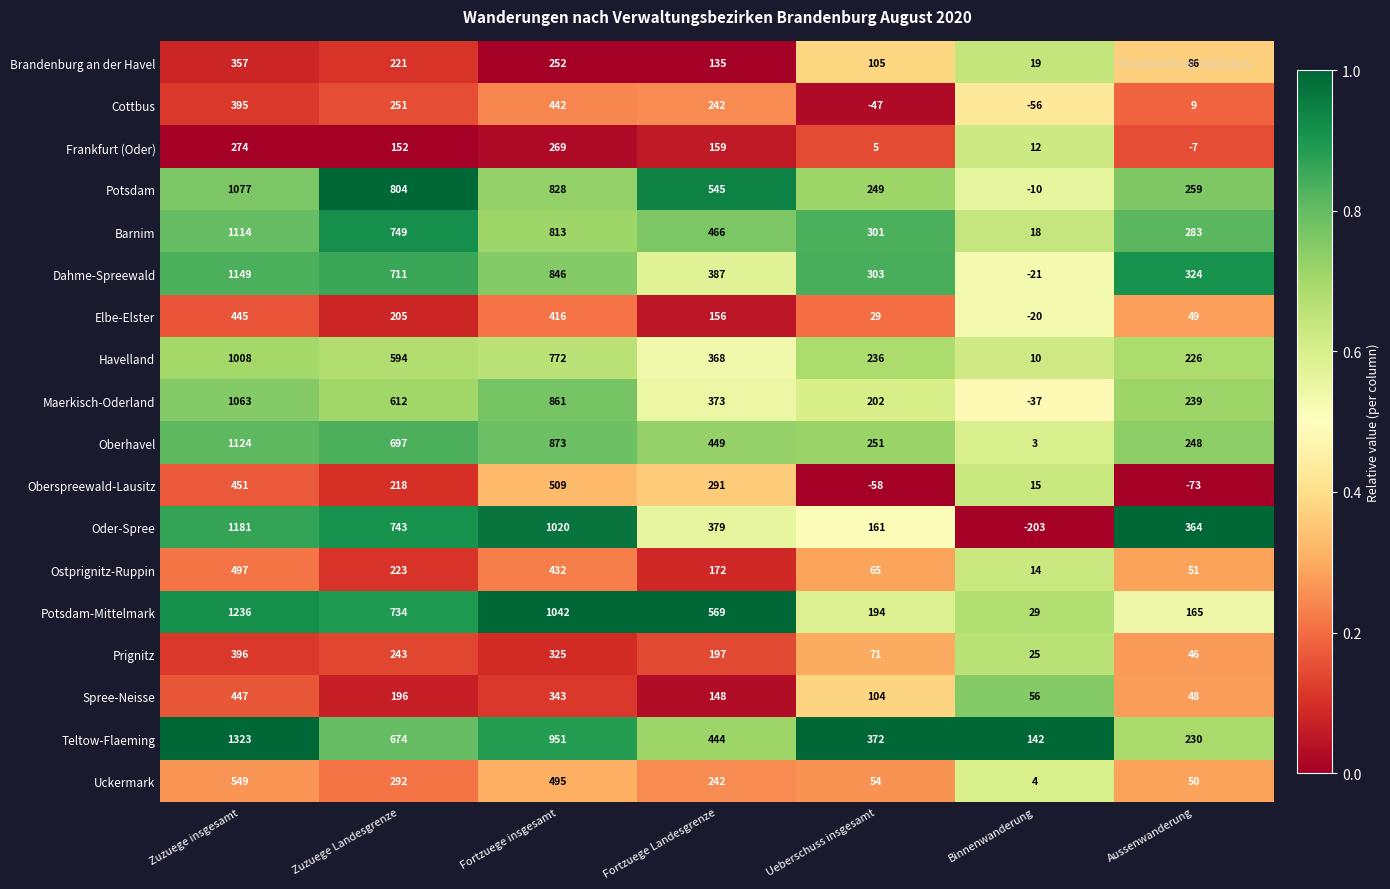

The Brandenburg an der Havel series shows 135 at Fortzuege Landesgrenze. True or false?

True